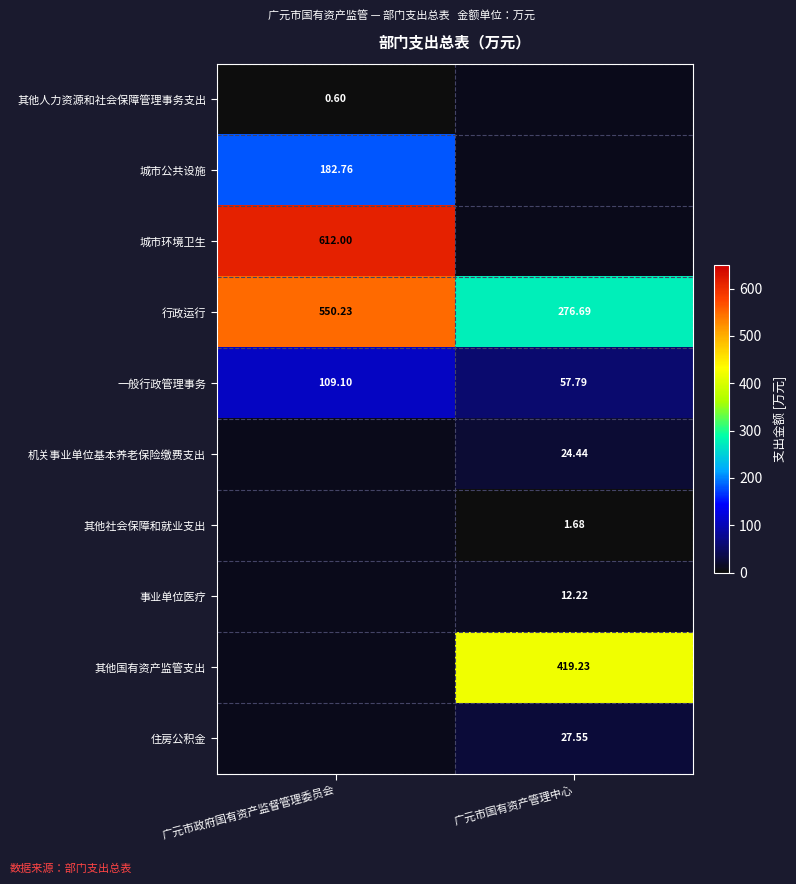

Is the value of 其他人力资源和社会保障管理事务支出 at 广元市政府国有资产监督管理委员会 greater than the value of 一般行政管理事务 at 广元市国有资产管理中心?

No